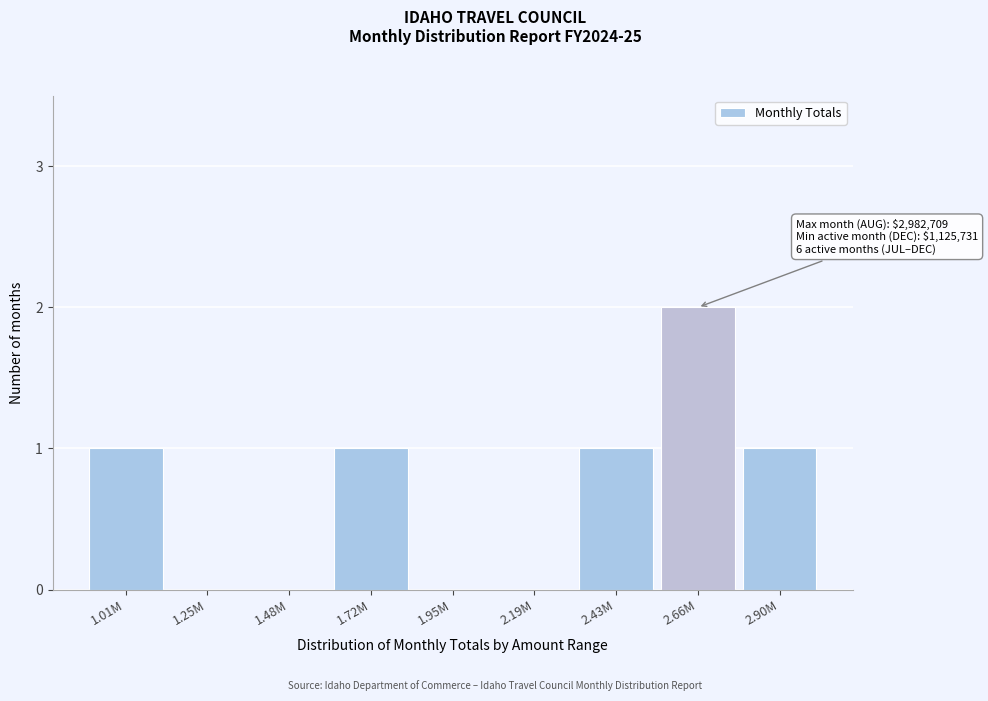

Reading left to right, extract all data points from this chart.

1.01M=1	1.25M=0	1.48M=0	1.72M=1	1.95M=0	2.19M=0	2.43M=1	2.66M=2	2.90M=1